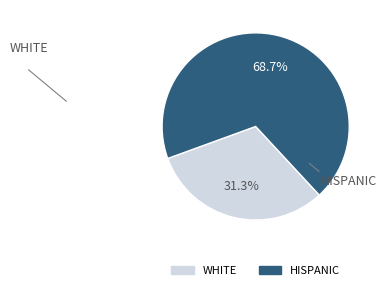

Is there a majority slice in this chart?

Yes